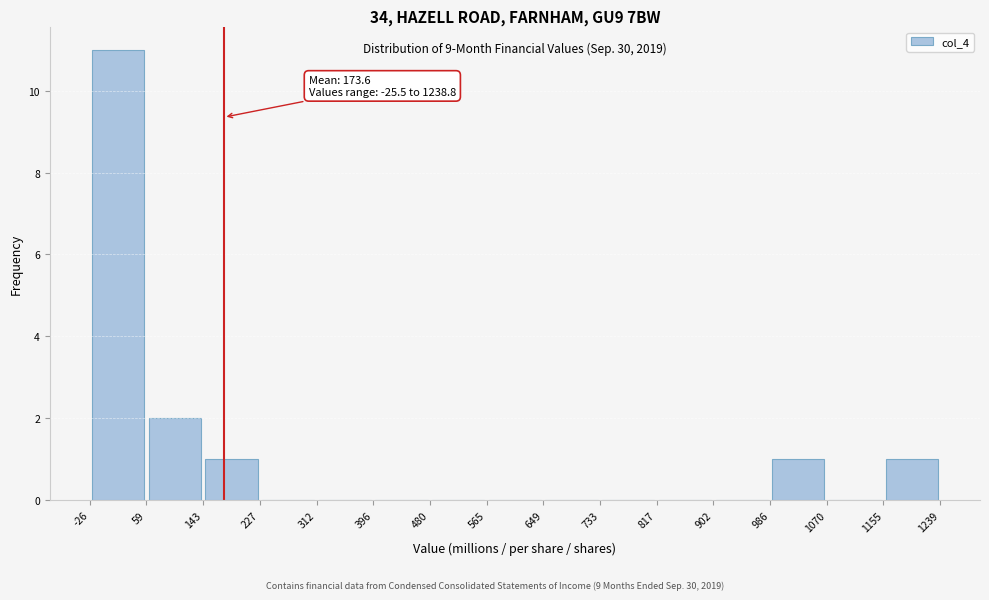

Over which range of the x-axis is the bar tallest?

-26 to 59